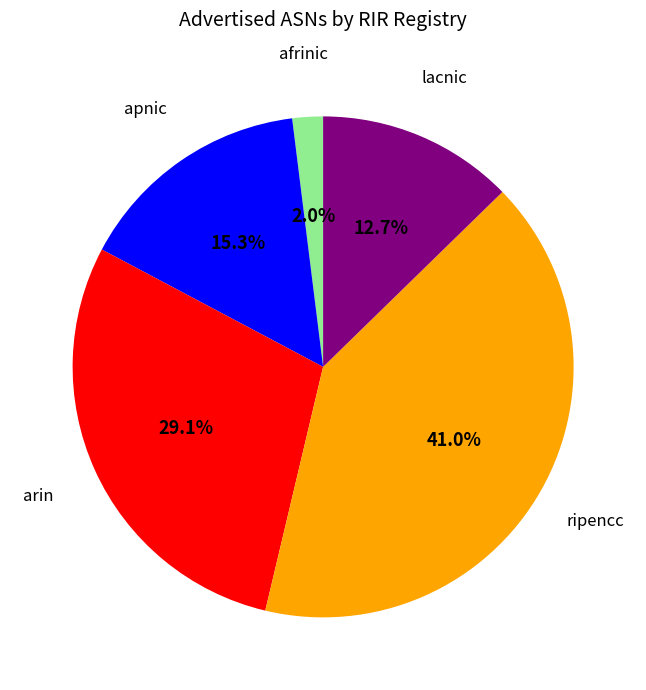

To the nearest percent, what is the difference between the largest and smallest slice percentages?

39%